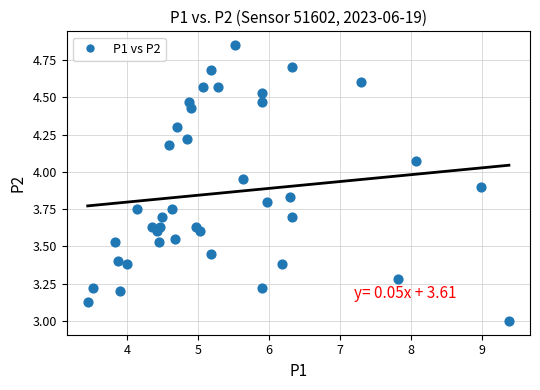

What is the range of X values (max minus min)?

5.9